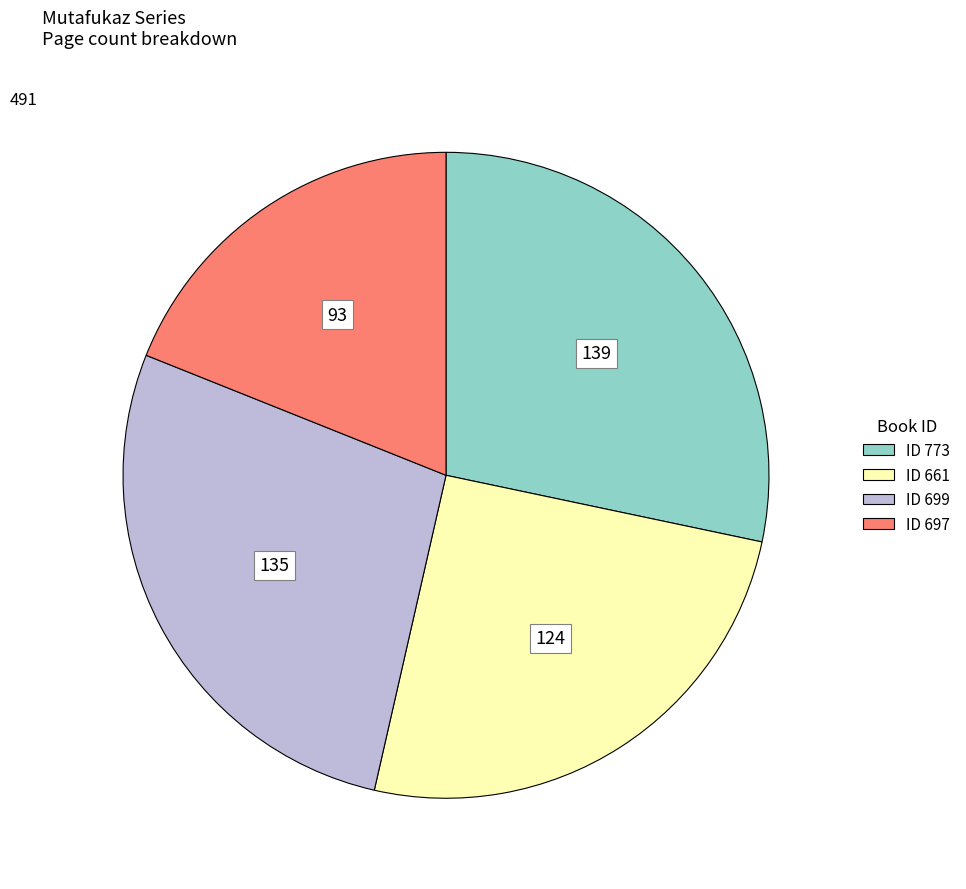

Does any single category account for the majority?

No